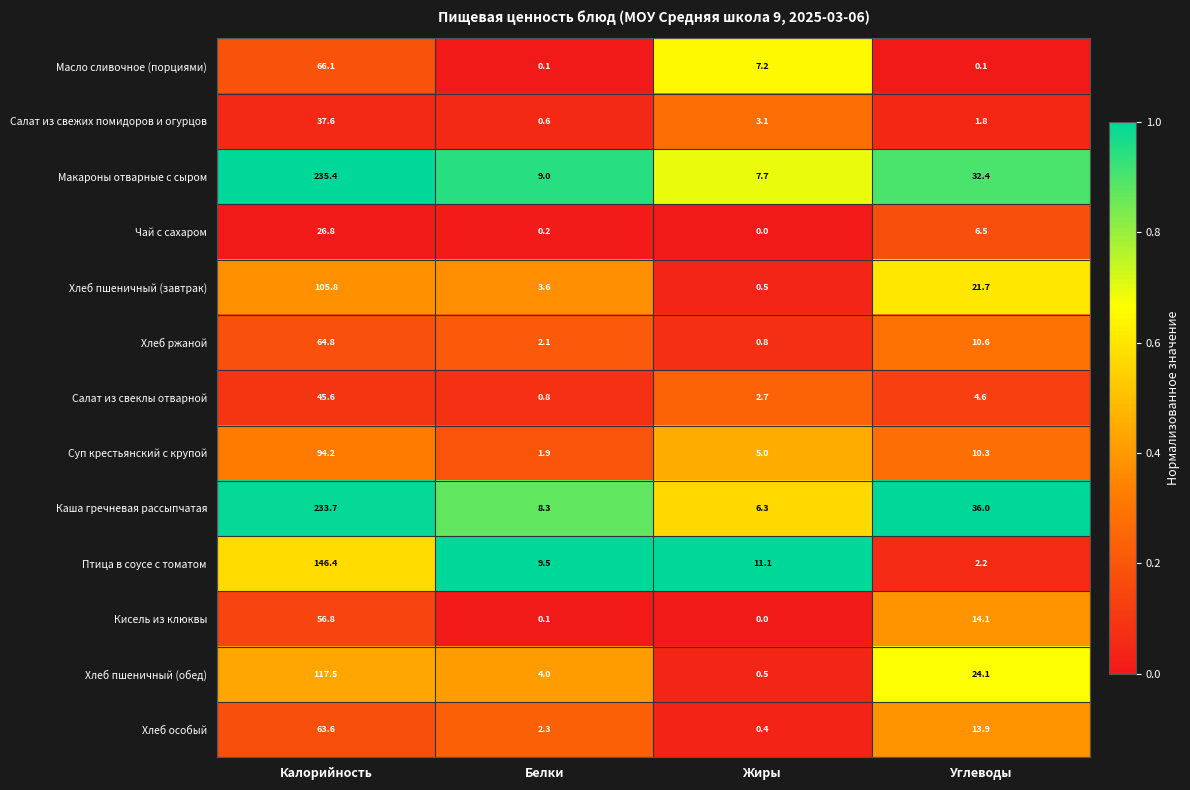

Which series has the largest total across all categories?

Макароны отварные с сыром